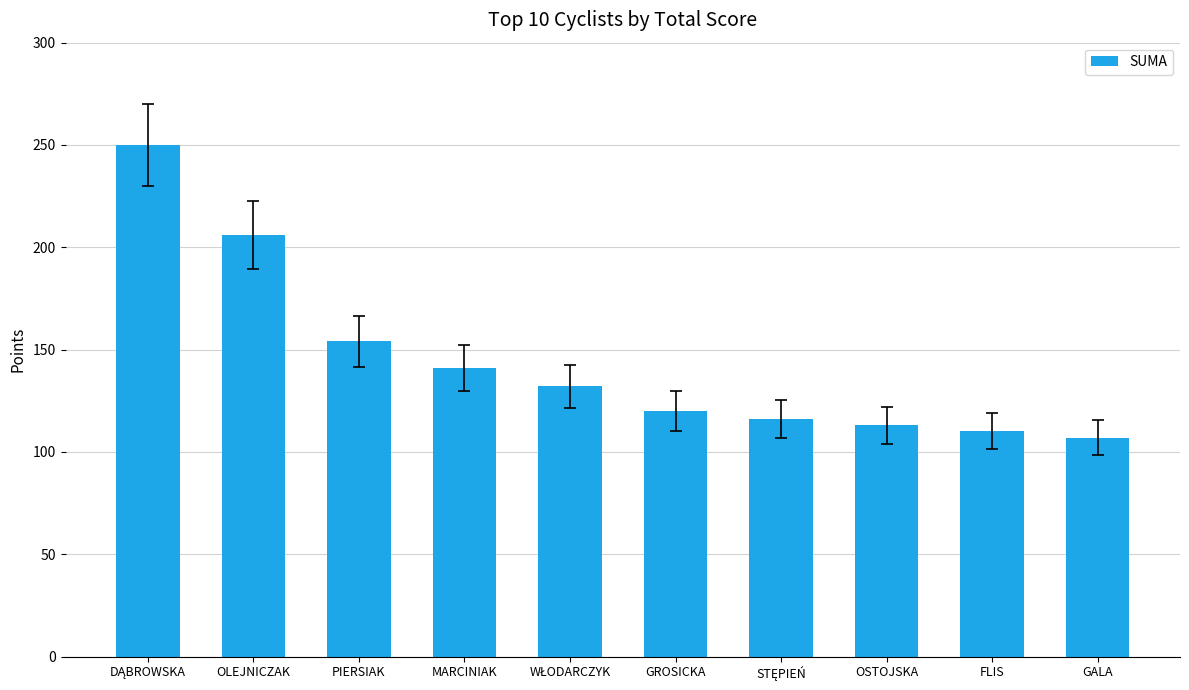

How many data points does each series have?

10